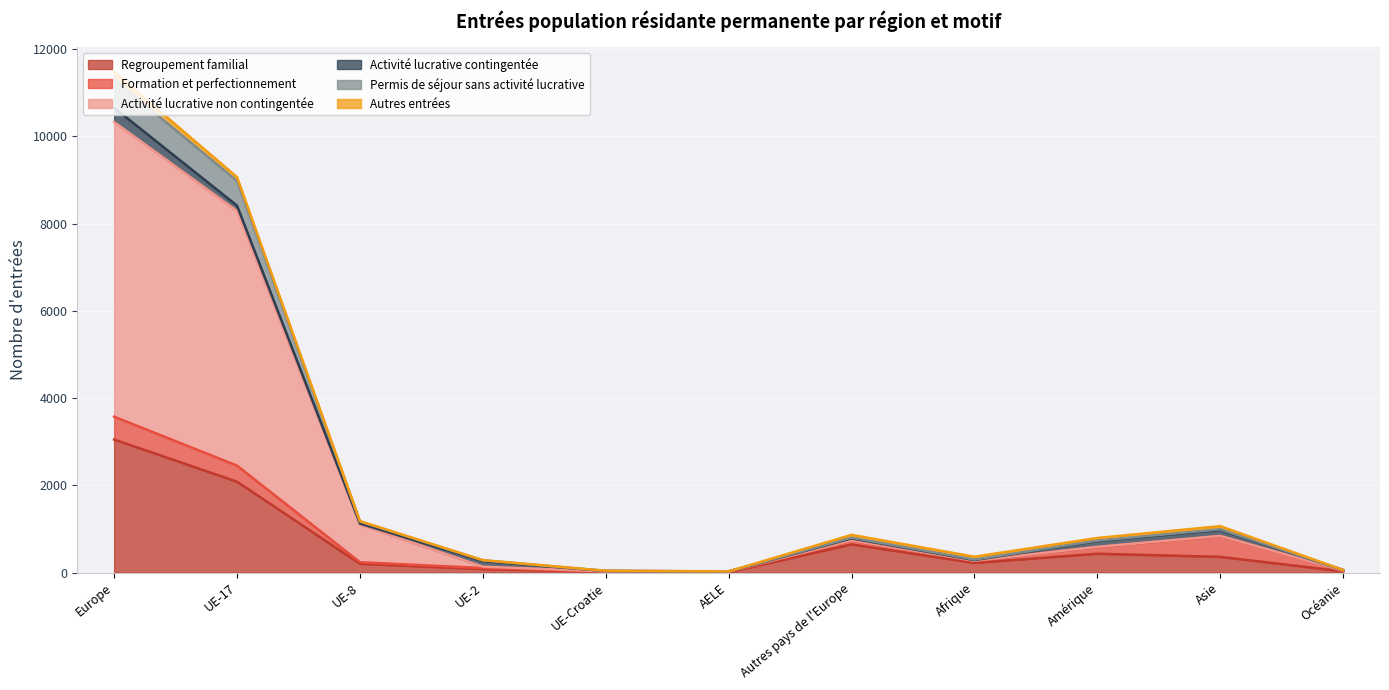

At which category is the sum across all series the highest?

Europe